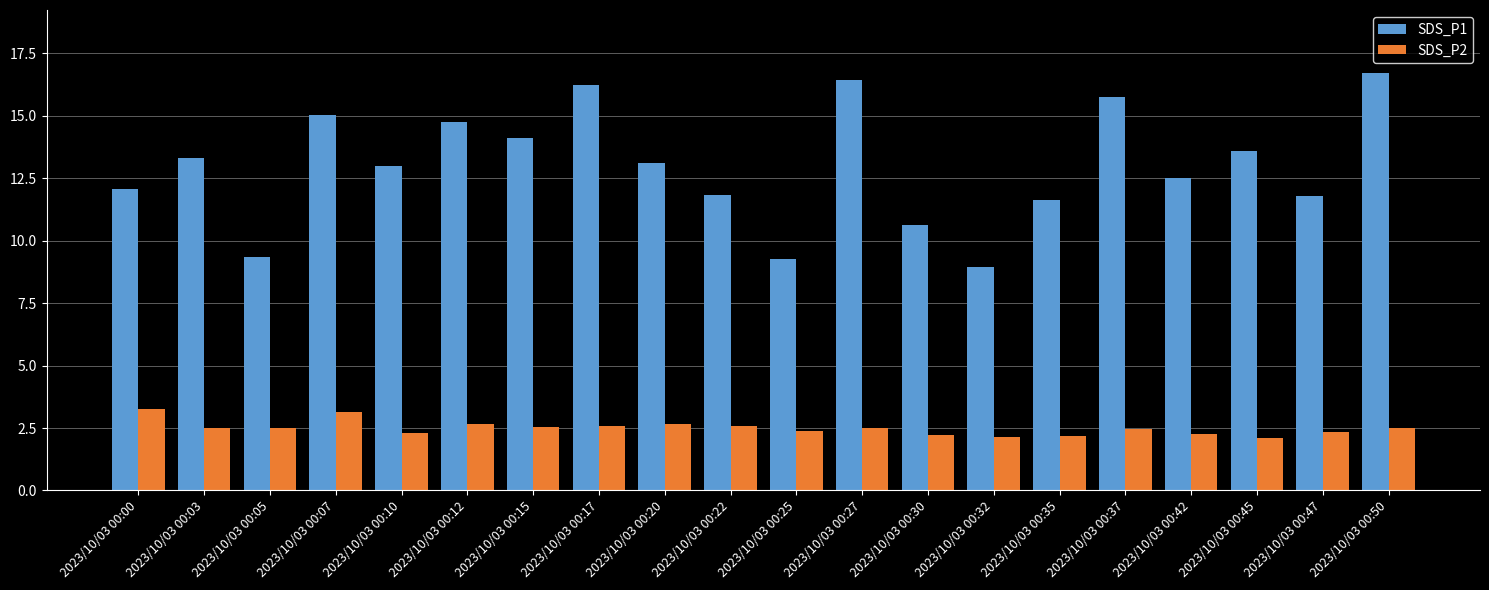

Which series has the widest spread of values?

SDS_P1